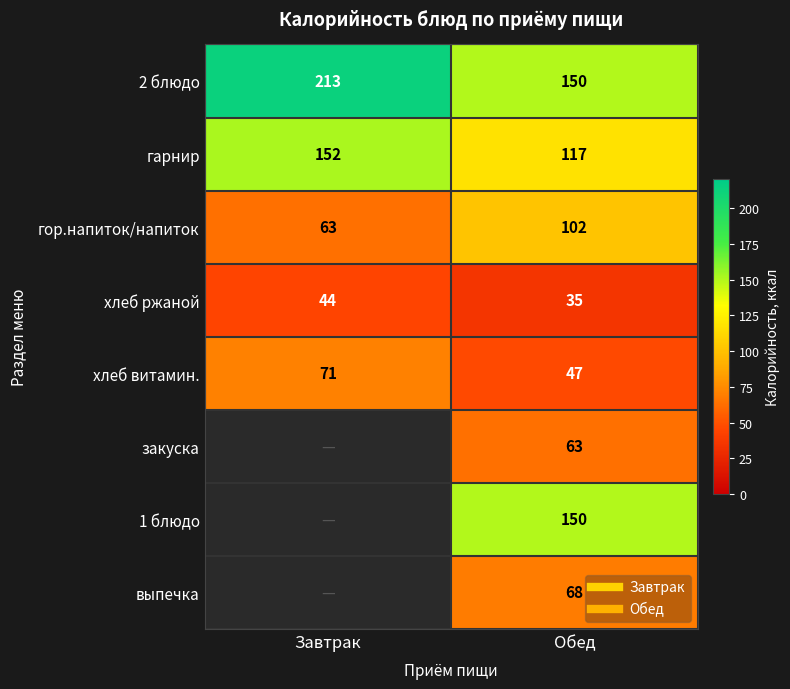

List the series in order of their peak value, highest first.

2 блюдо, гарнир, гор.напиток/напиток, хлеб витамин., закуска, 1 блюдо, выпечка, хлеб ржаной